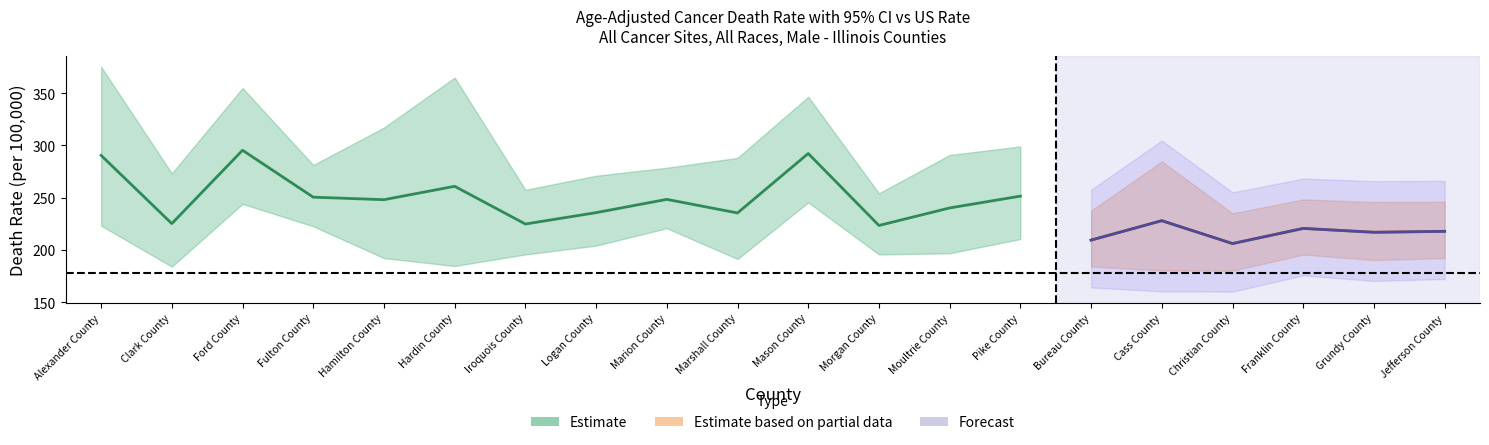

At which category does Death Rate reach its first local peak?

Ford County